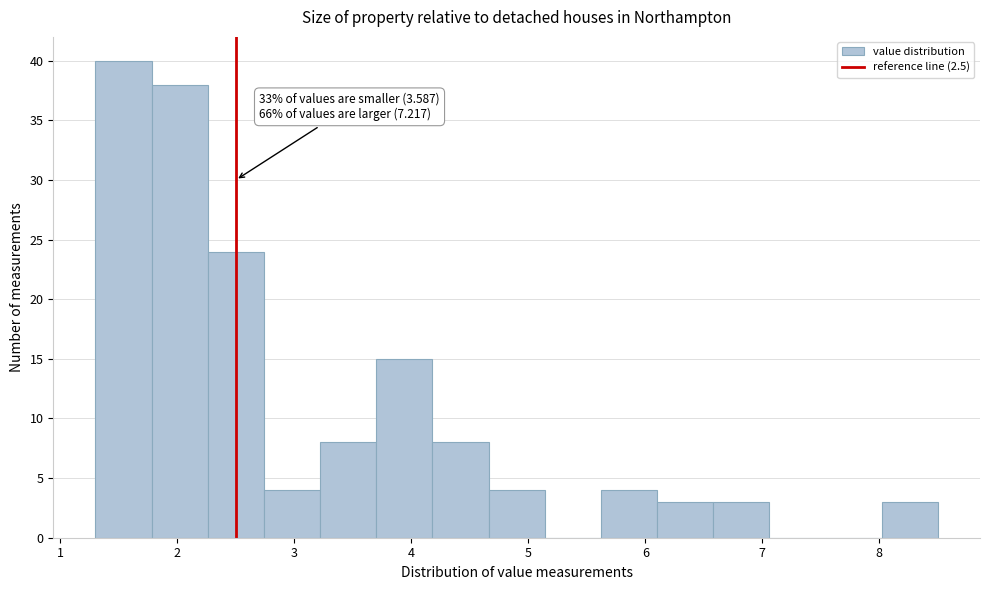

Over which range of the x-axis is the bar tallest?

1.30 to 1.78